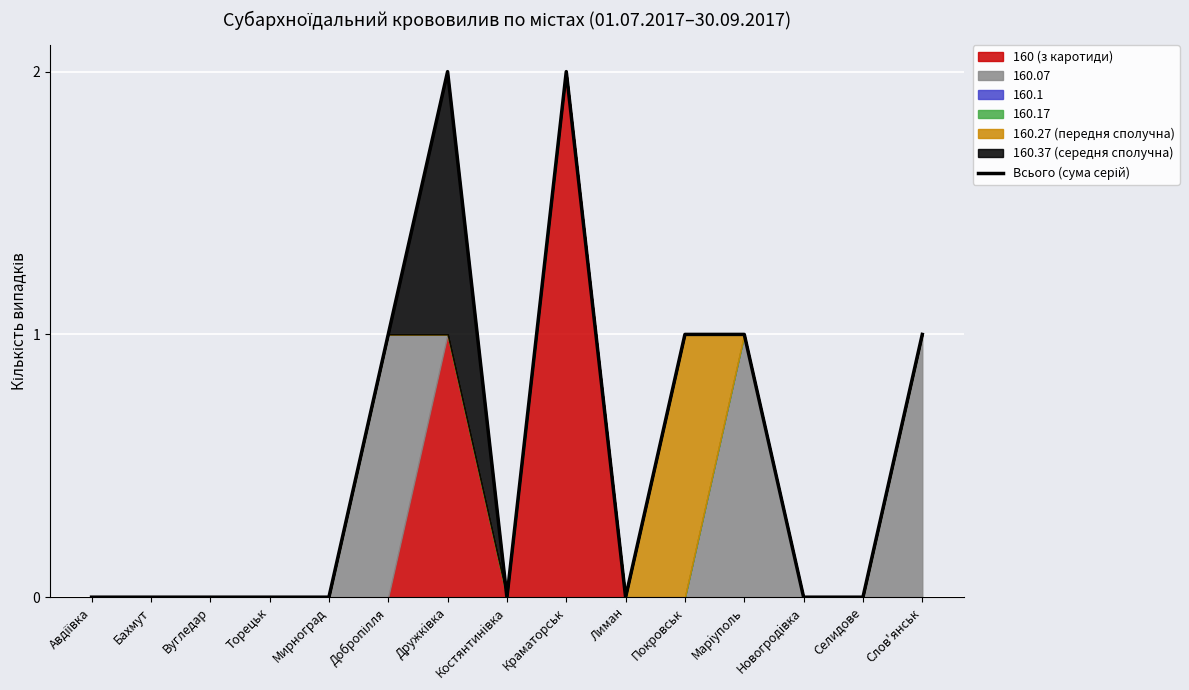

What is the maximum value shown in the chart?

2